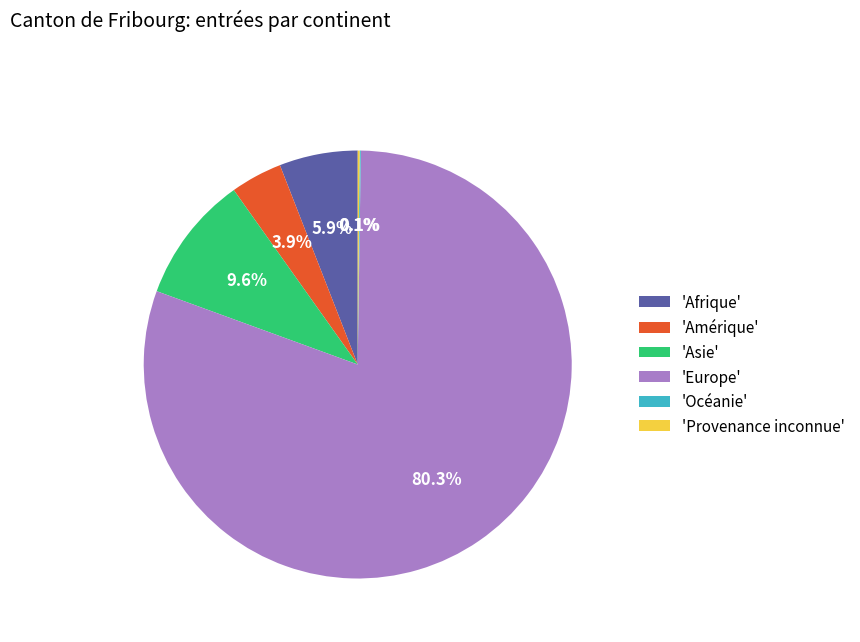

Which slice represents more than half of the pie?

'Europe'